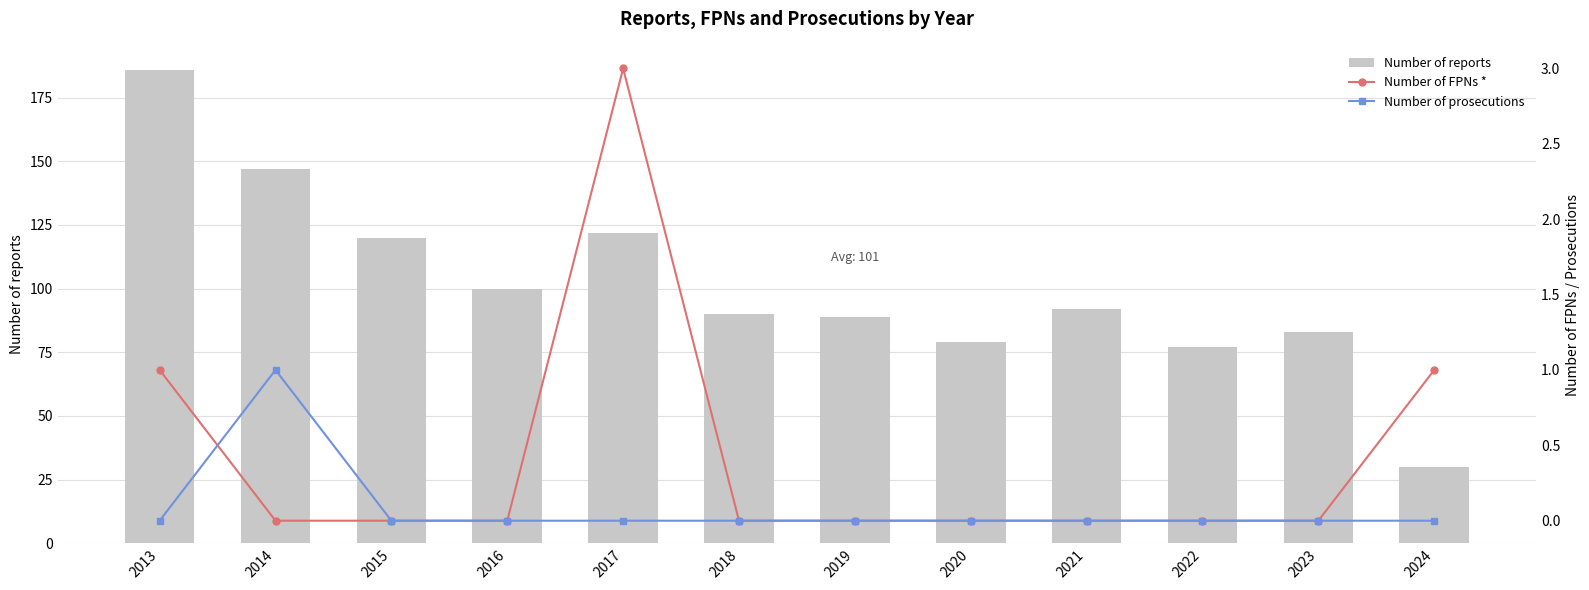

The value of Number of prosecutions at 2021 is 0. True or false?

True